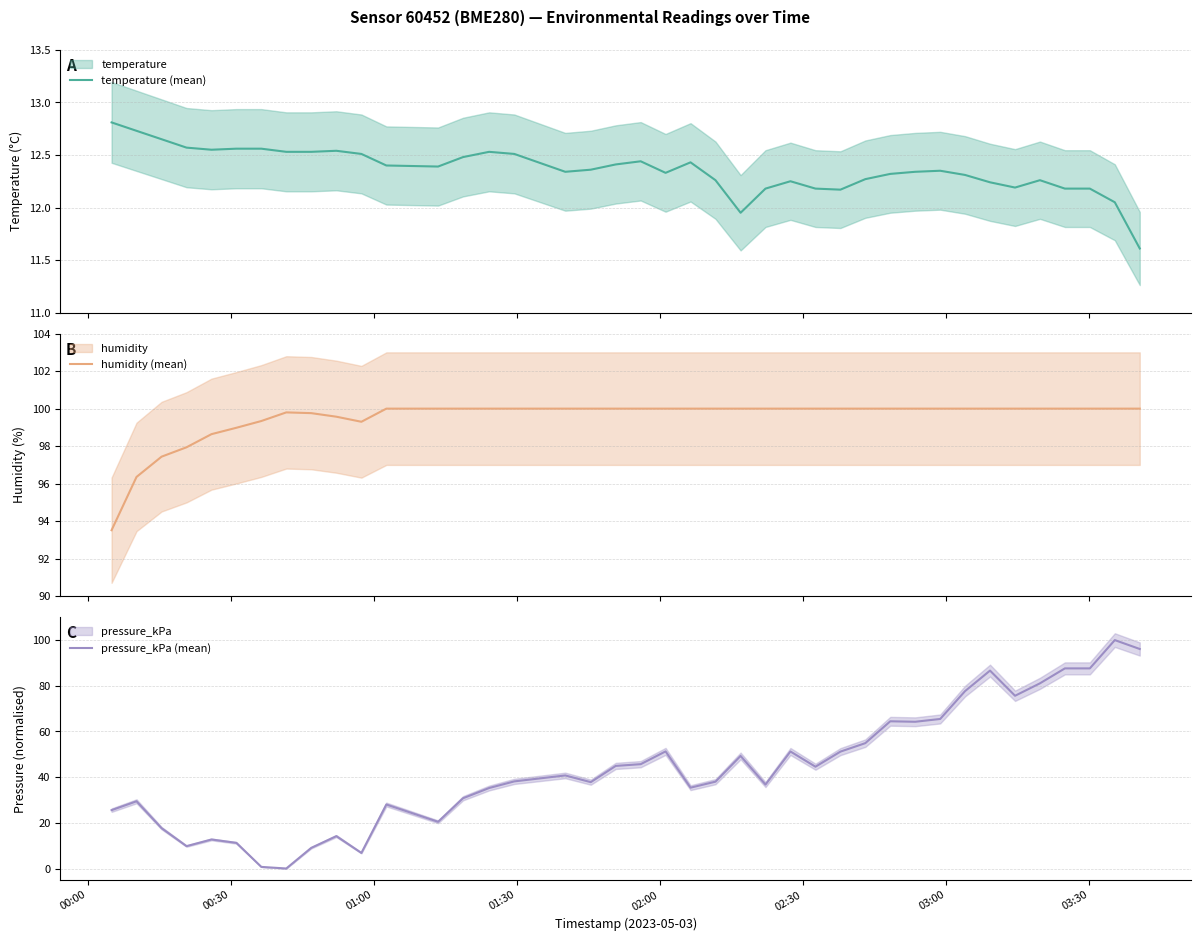

What is the average value of the temperature (mean) series?

12.4